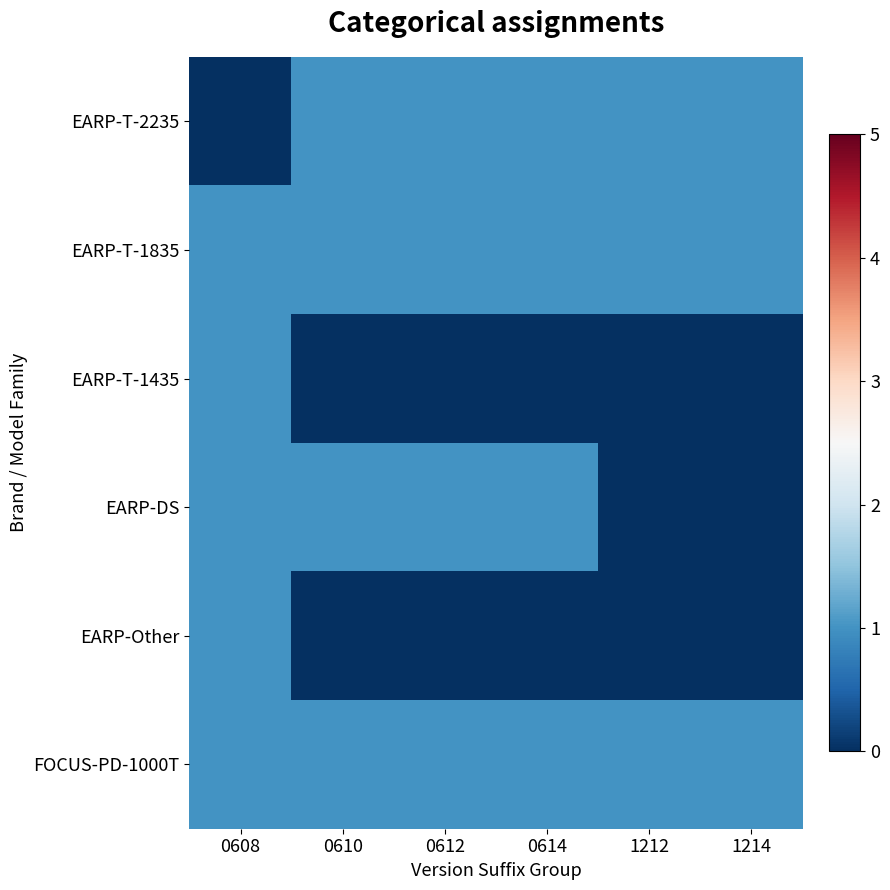

Between 0608 and 0612, which series saw the biggest shift?

EARP-T-2235